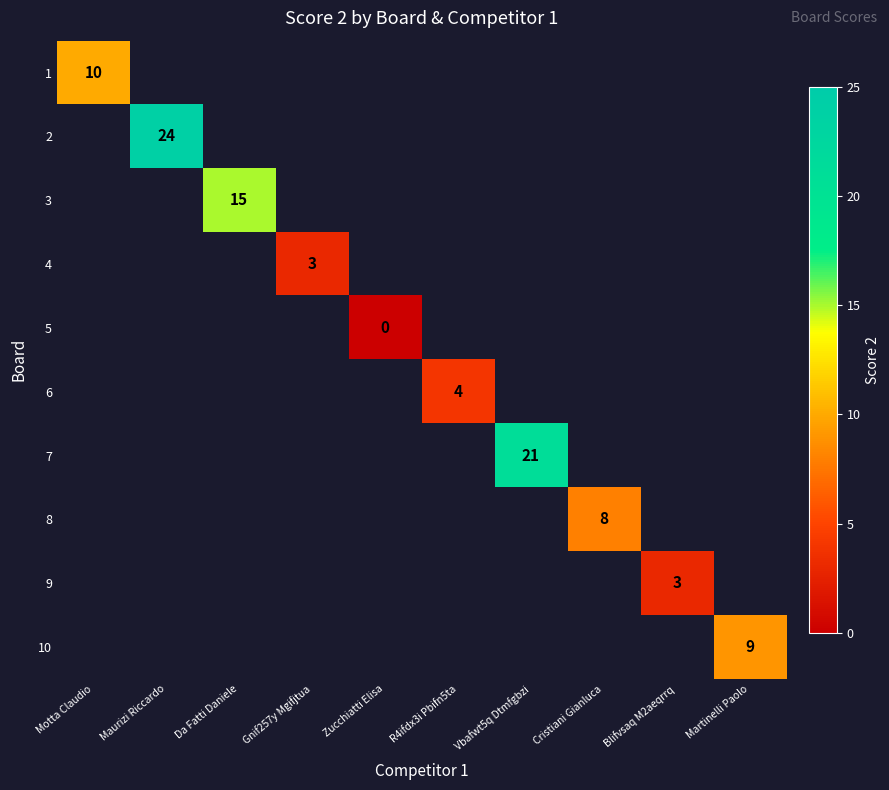

The 8 series shows 14 at Cristiani Gianluca. True or false?

False